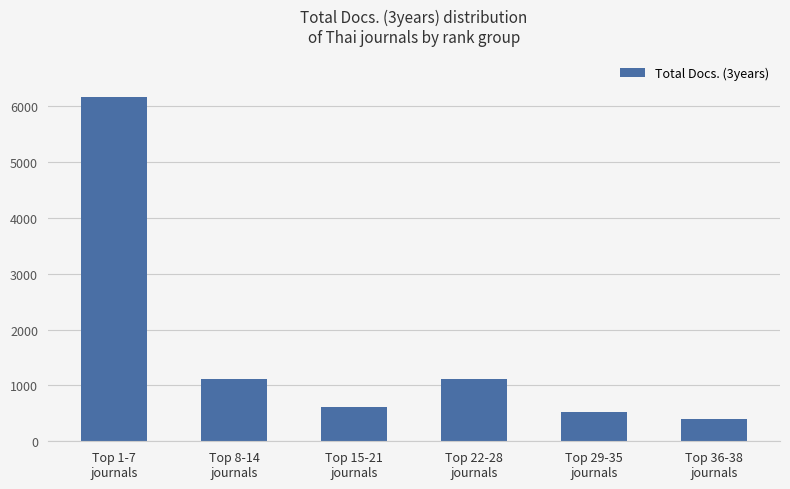

What is the sum of all values?

9916